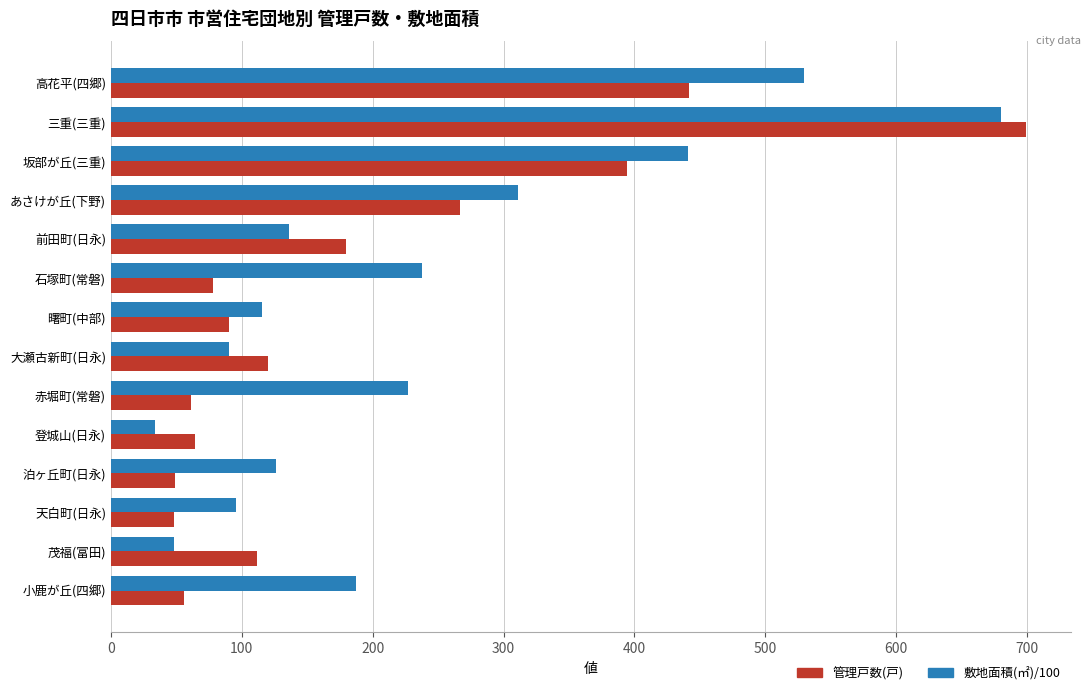

What is the approximate value of 管理戸数(戸) at 前田町(日永)?

180.0